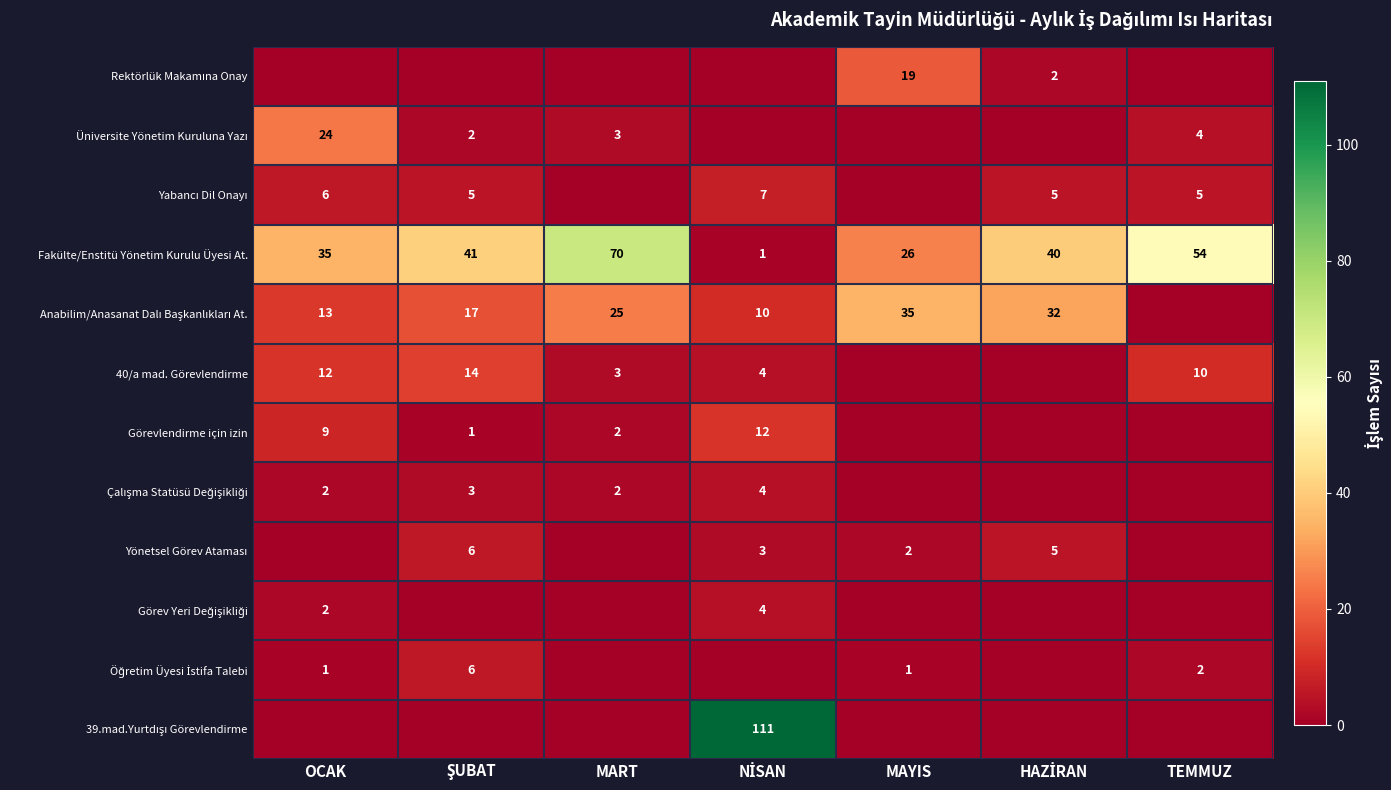

What is the maximum value for Fakülte/Enstitü Yönetim Kurulu Üyesi At.?

70